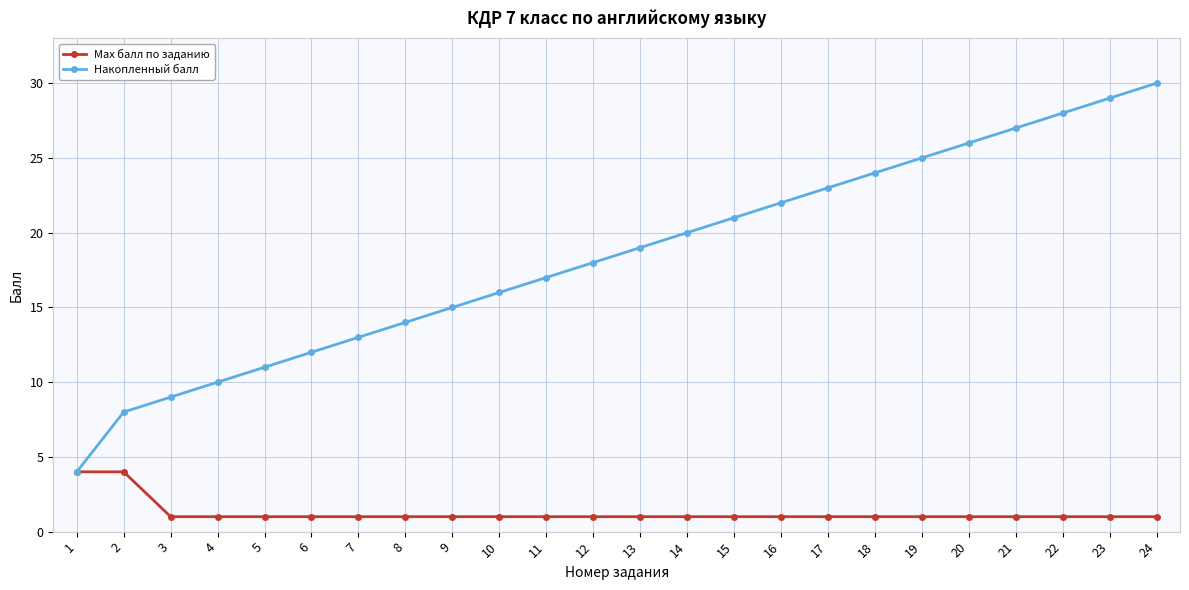

Which series has the largest range (max minus min)?

Накопленный балл